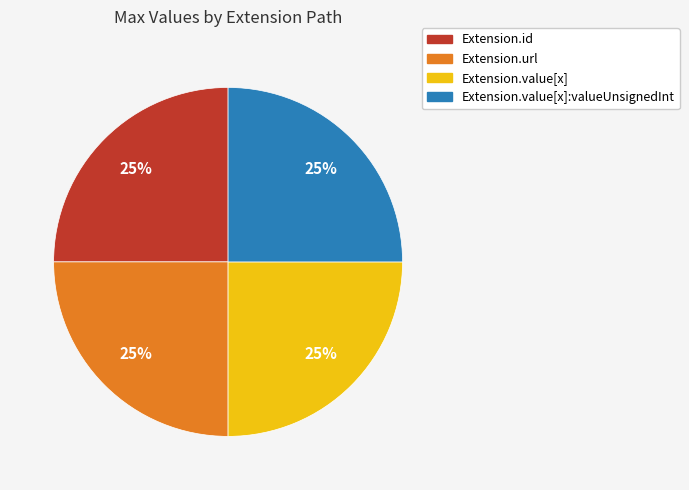

Is there a majority slice in this chart?

No